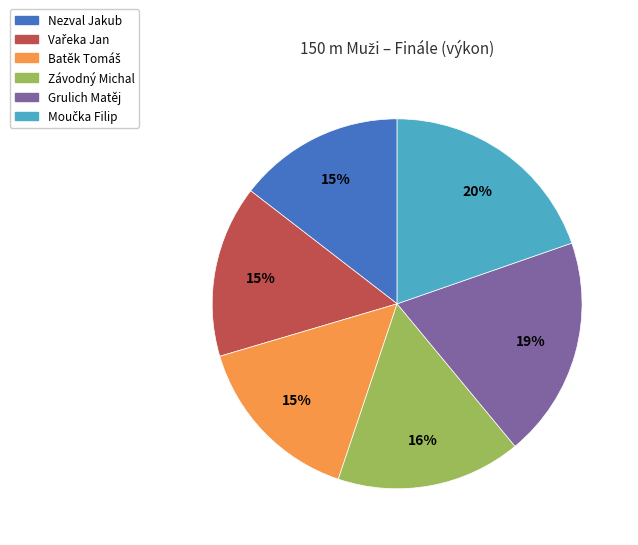

Does Grulich Matěj account for over 50% of the chart?

No